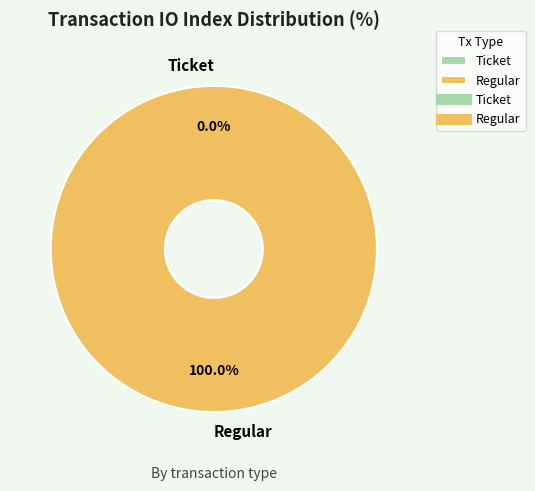

To the nearest percent, what is the difference between the largest and smallest slice percentages?

100%